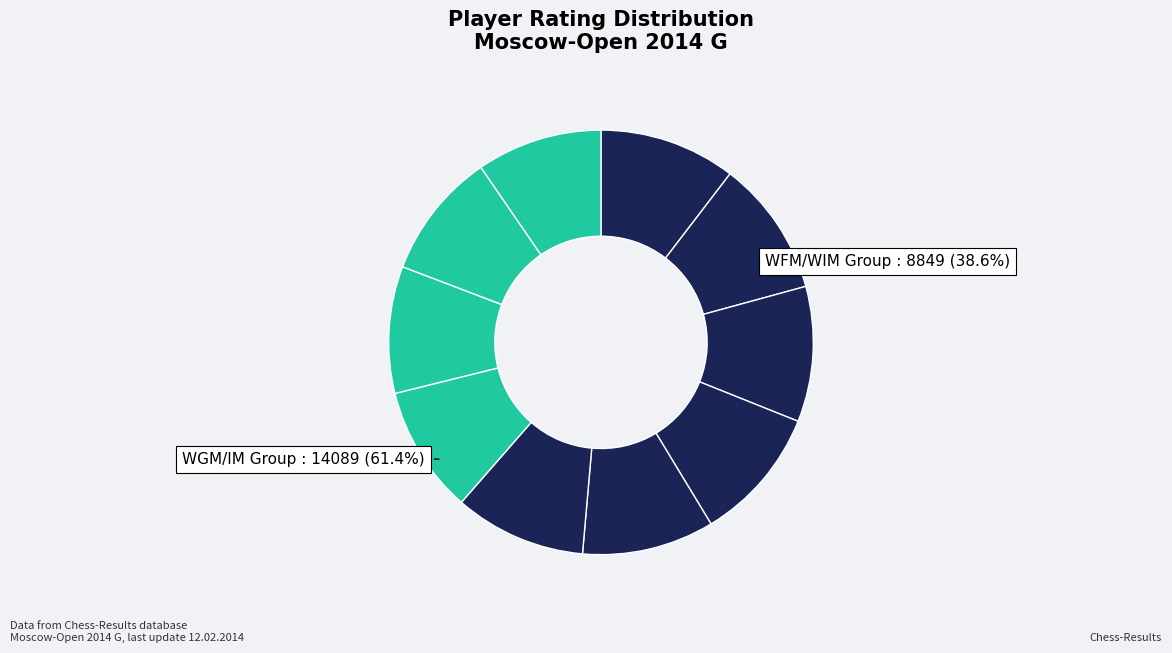

How many slices are in this pie chart?

10